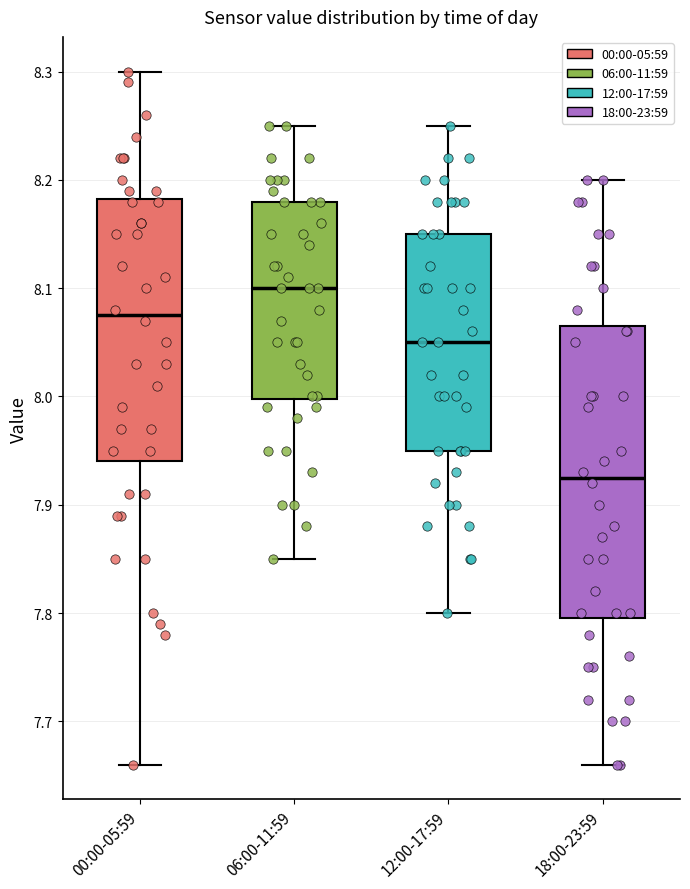

Reading left to right, transcribe this box plot: for each box, give where its median line is, the range the box spans, and where its two whiskers end, as read against the y-axis. The values are not printed on the chart, so give them approximately, as read against the axis.

00:00-05:59: median 8.08, box 7.94 to 8.18, whiskers 7.66 to 8.30
06:00-11:59: median 8.10, box 8.00 to 8.18, whiskers 7.85 to 8.25
12:00-17:59: median 8.05, box 7.95 to 8.15, whiskers 7.80 to 8.25
18:00-23:59: median 7.93, box 7.80 to 8.07, whiskers 7.66 to 8.20